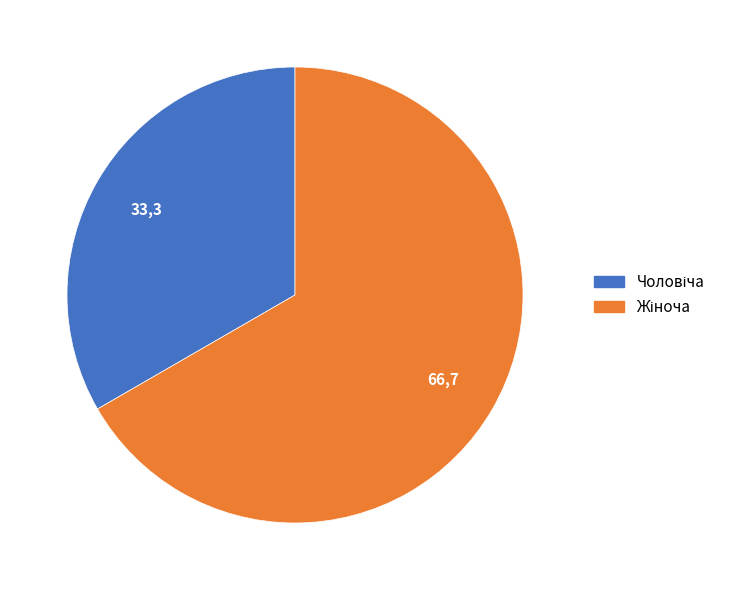

Is there any slice that represents more than half of the pie?

Yes